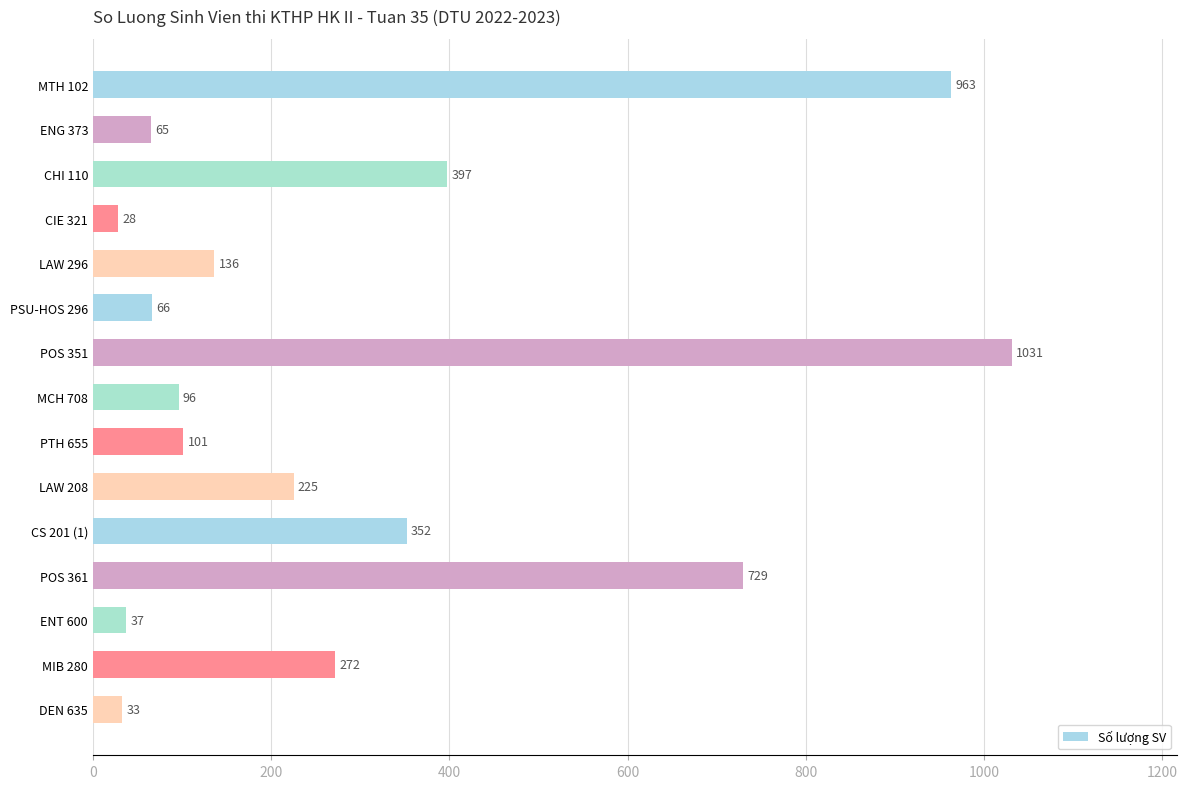

The chart shows a value of 271 at POS 361. True or false?

False